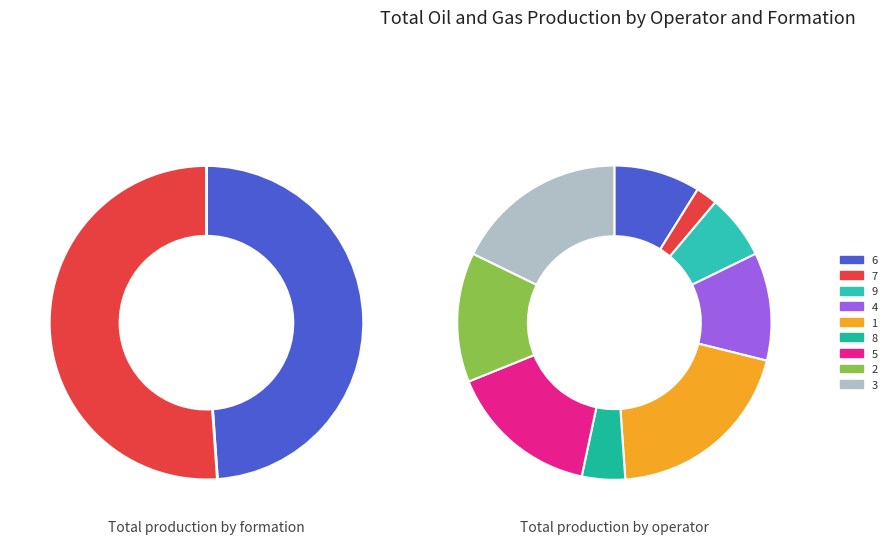

What is the change in value from 6 to 8?

-2